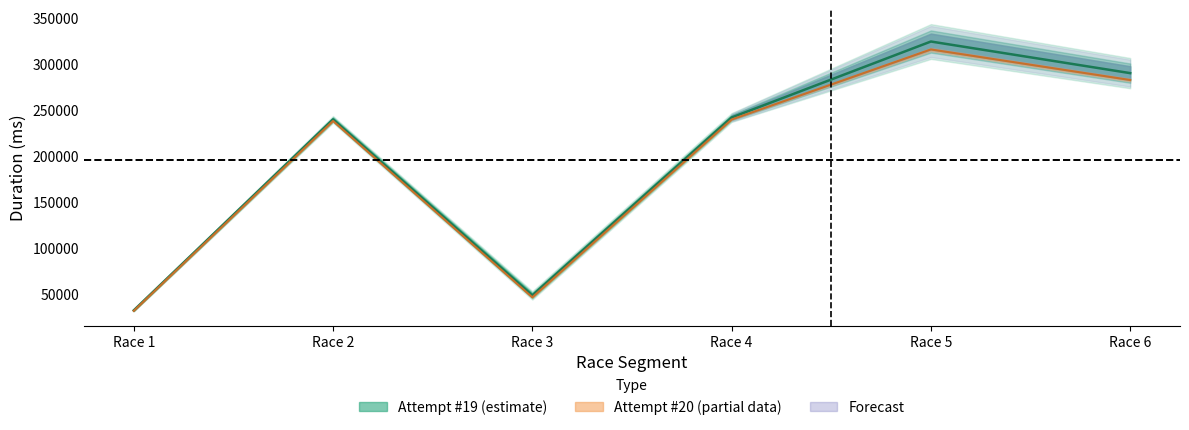

What is the average value of the Attempt #19 series?

196582.6